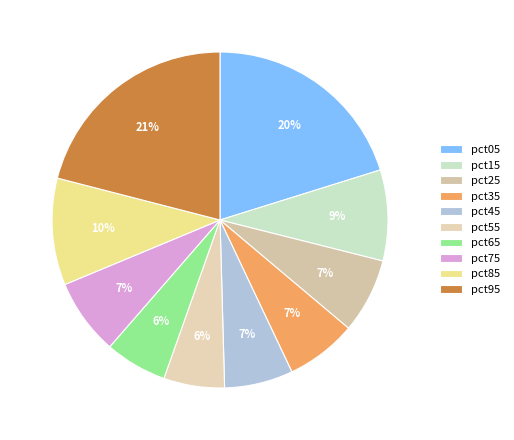

Do pct95 and pct05 together represent more than half of the pie?

No